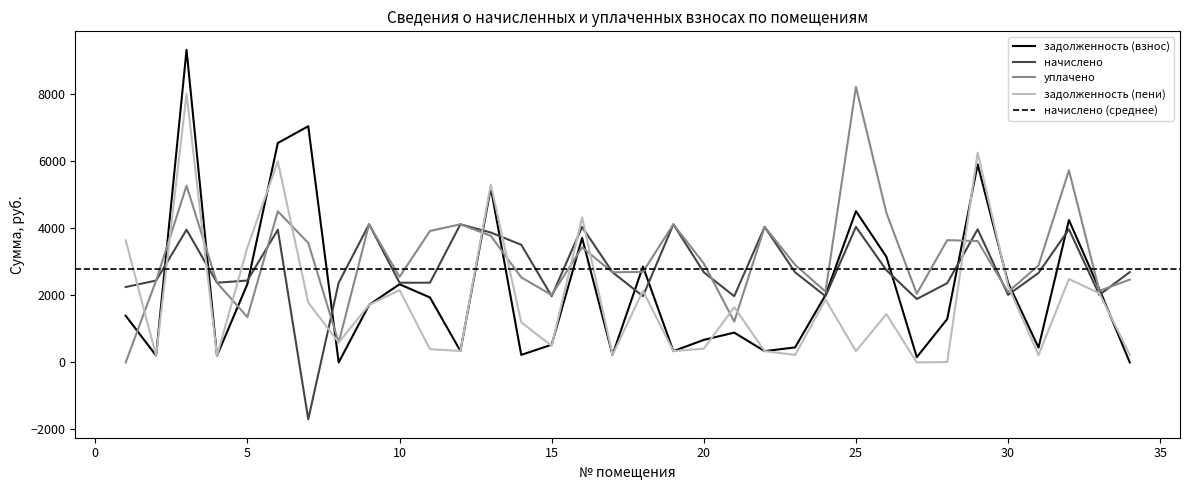

What is the highest value of the задолженность (взнос) series?

9327.0